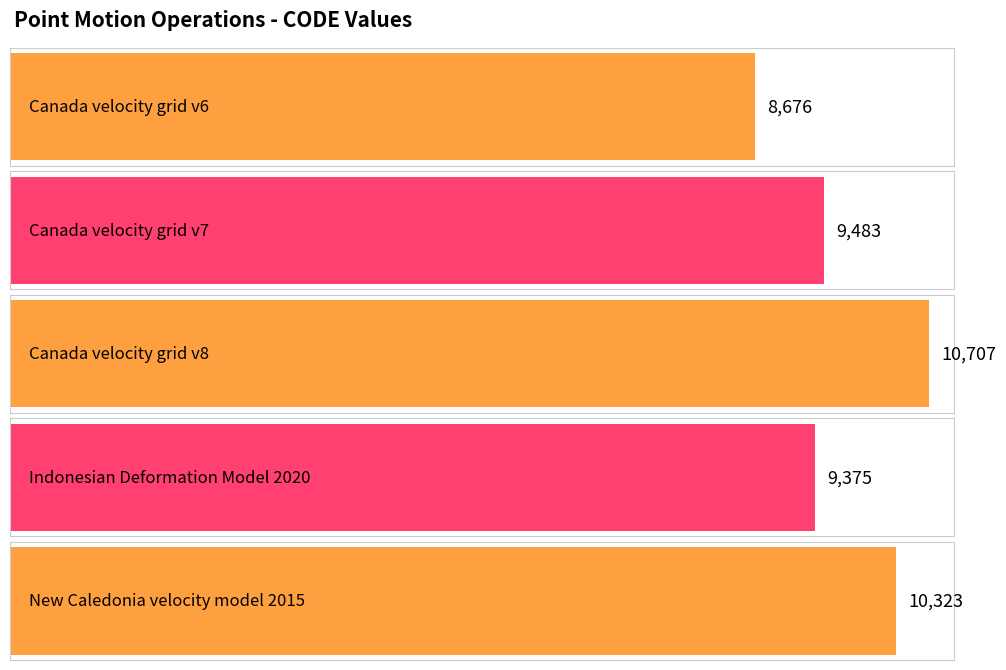

Does the chart contain any negative values?

No